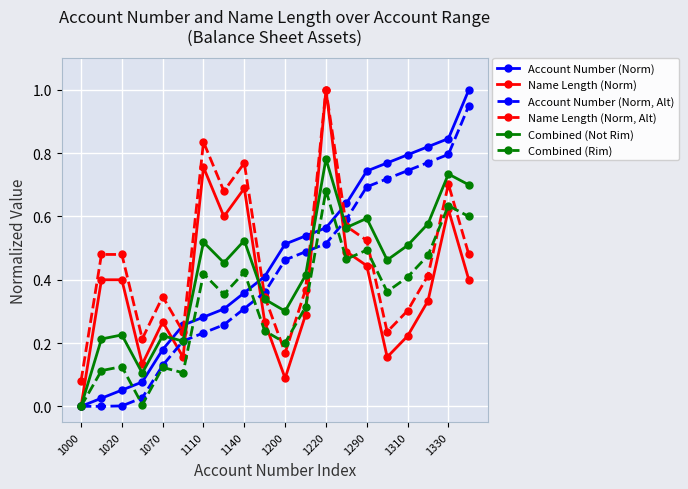

What is the maximum value shown in the chart?

1.0